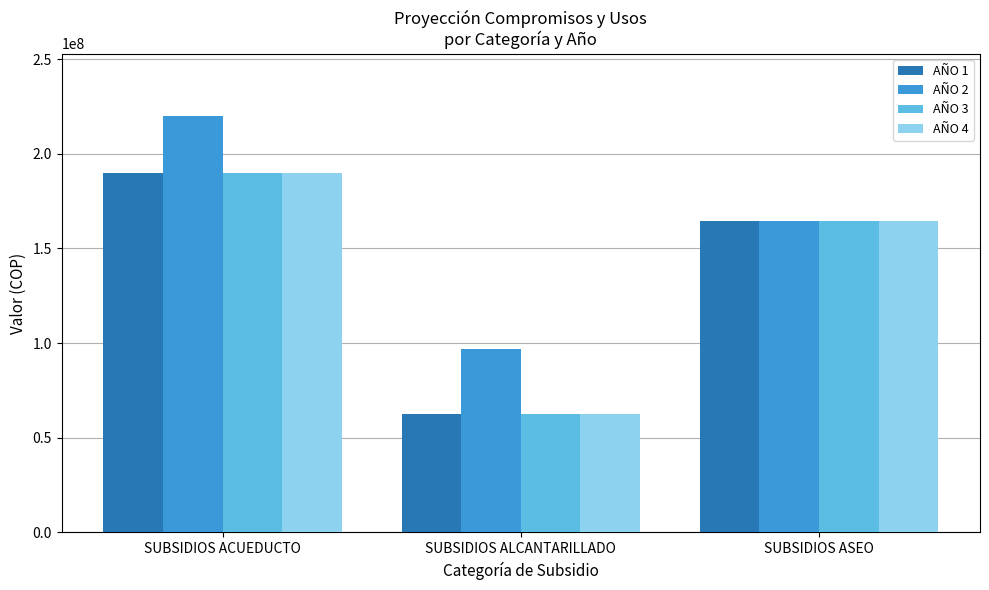

Reading right to left, transcribe all the data shown in this chart.

AÑO 1: 164313576	62337096	189663288
AÑO 2: 164313576	96936624	219918648
AÑO 3: 164313576	62337096	189663288
AÑO 4: 164313576	62337096	189663288